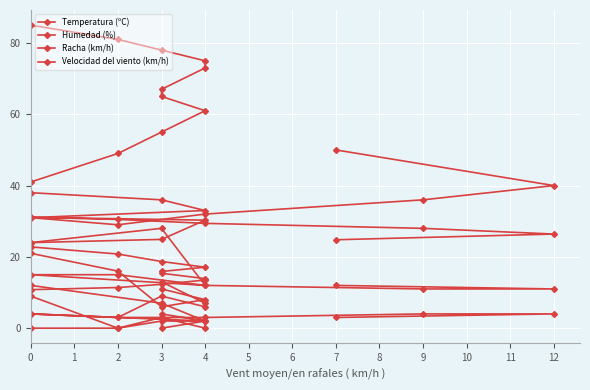

True or false: Humedad (%) has more than 2 interior local peaks.

False